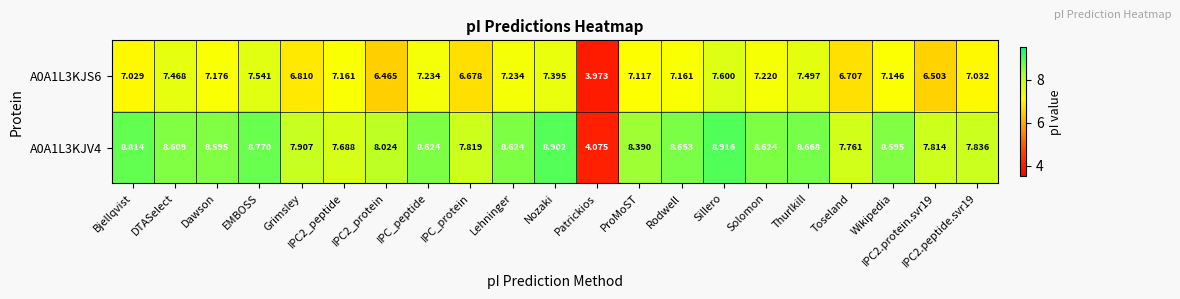

Which label corresponds to the smallest value in the chart?

Patrickios